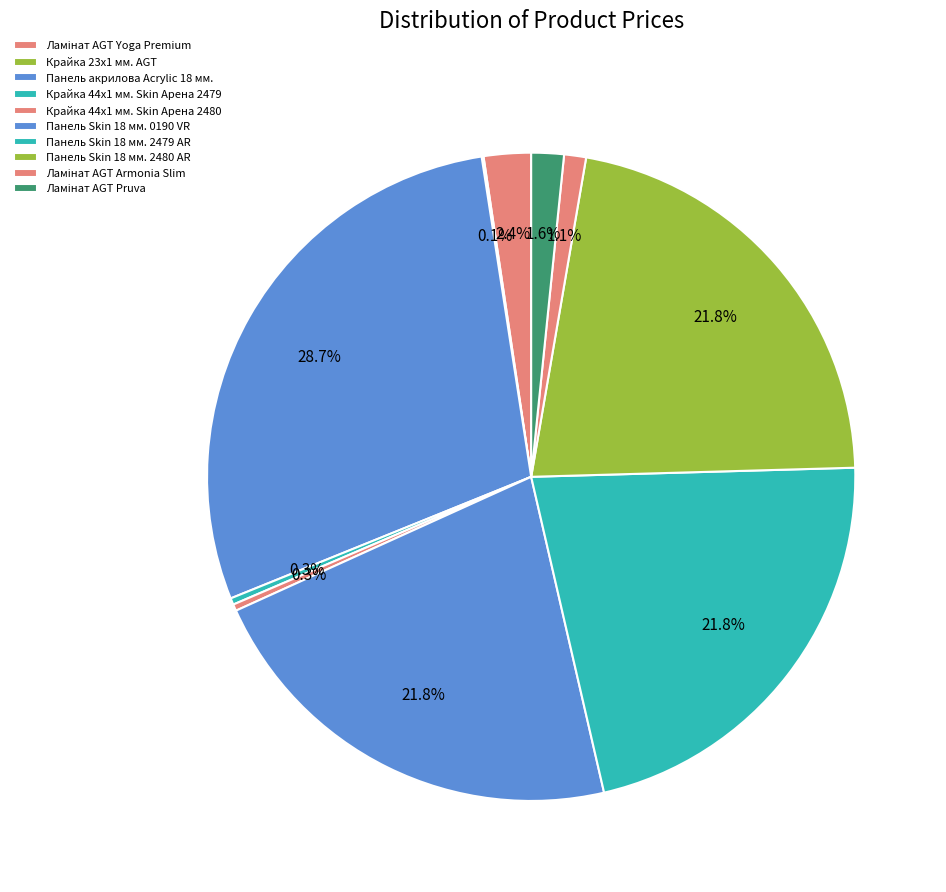

What percentage is NOT represented by Крайка 23x1 мм. AGT?

99.9%